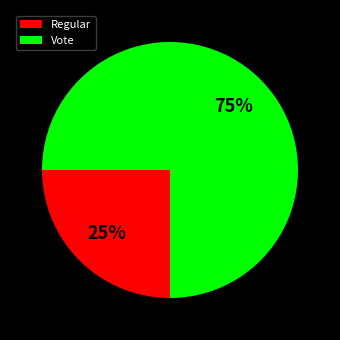

Which category has the biggest portion of the pie?

Vote